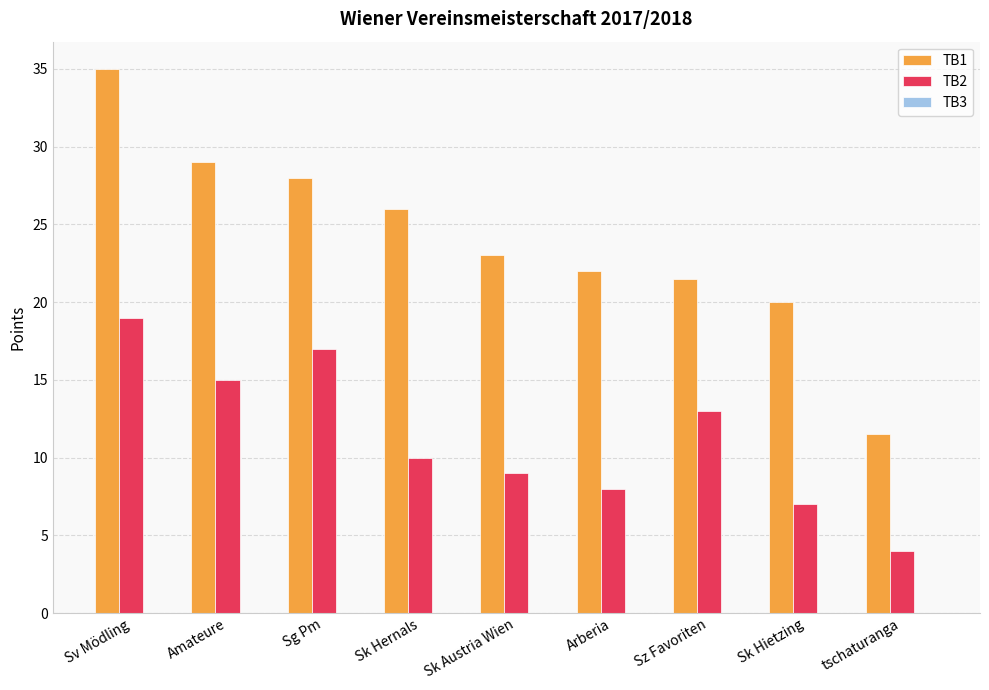

Which category has the lowest value in the TB2 series?

tschaturanga